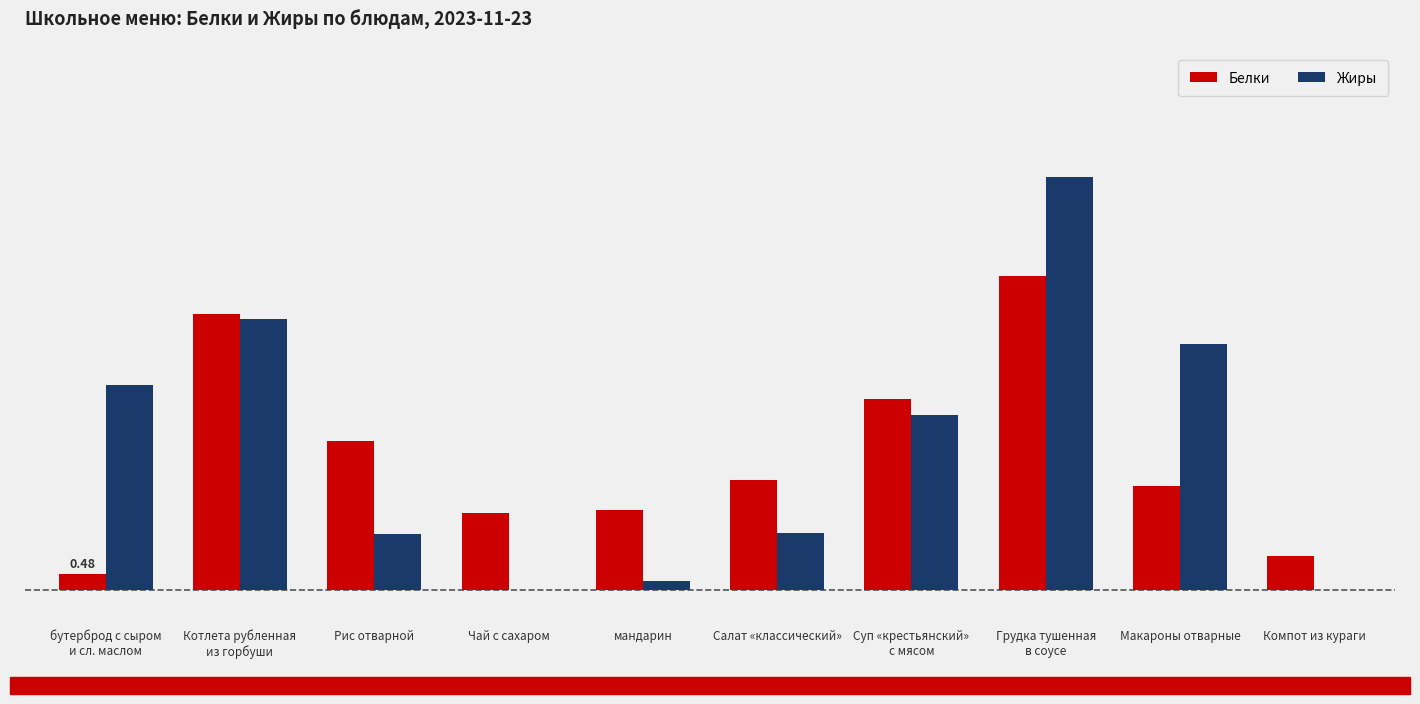

What are all the series names shown in the legend?

Белки, Жиры